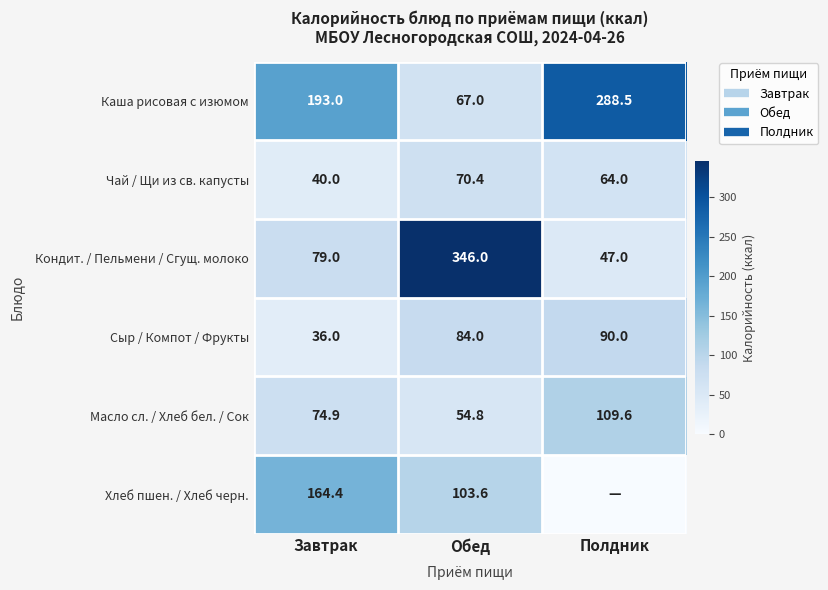

What value does the Хлеб пшен. / Хлеб черн. series have at Завтрак?

164.4